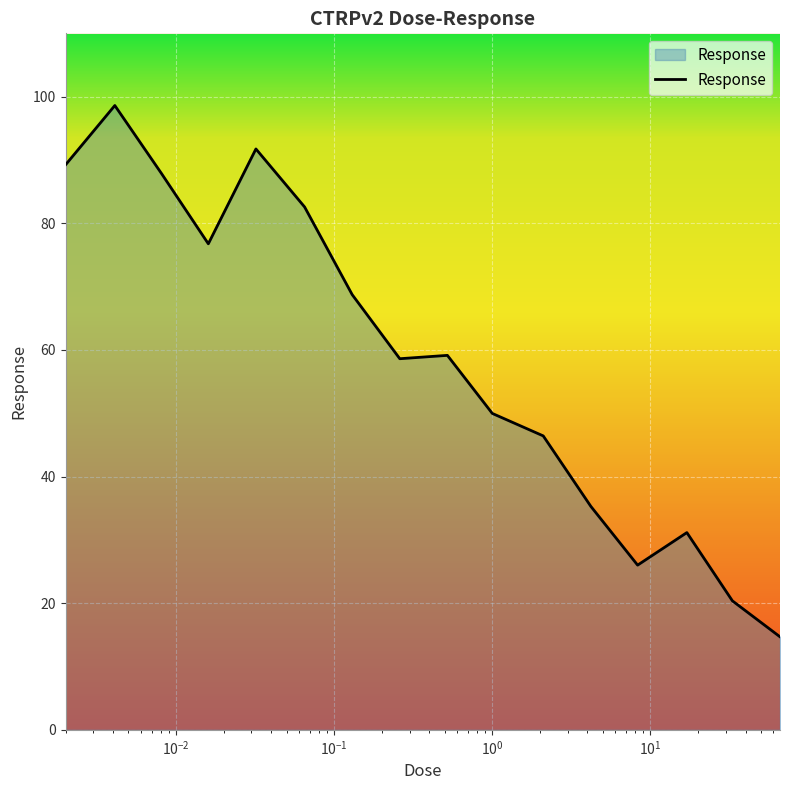

What is the greatest value displayed?

98.6